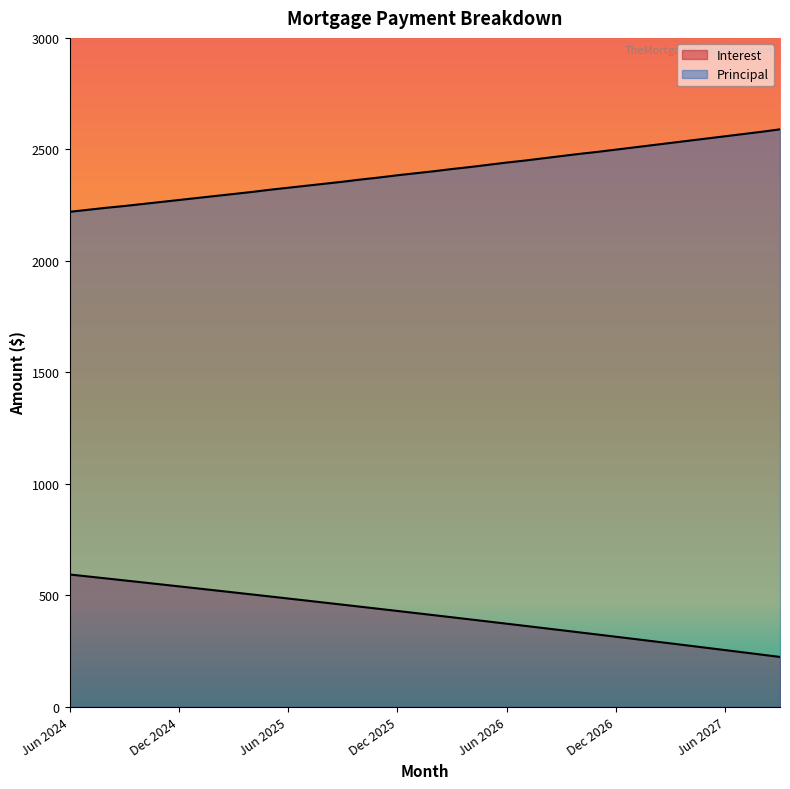

Which has a higher value, Nov 2024 or Feb 2026?

Nov 2024